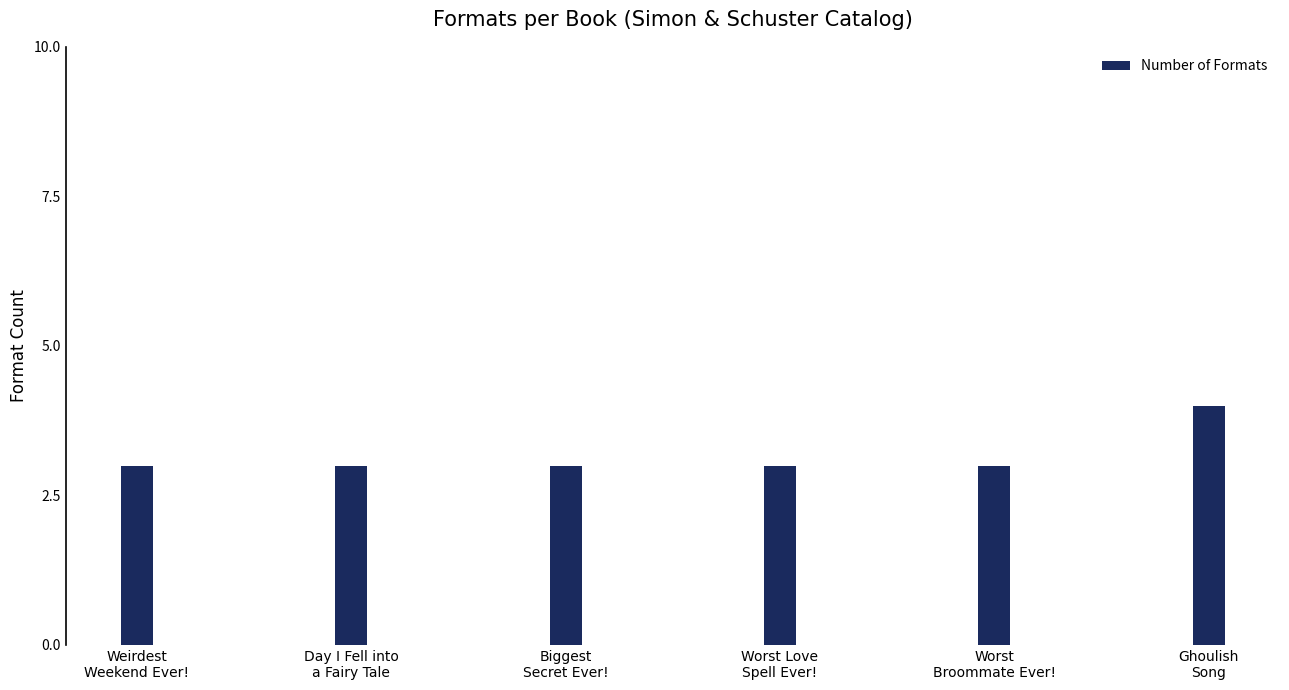

Reading left to right, list all the values displayed in this chart.

Weirdest
Weekend Ever!=3	Day I Fell into
a Fairy Tale=3	Biggest
Secret Ever!=3	Worst Love
Spell Ever!=3	Worst
Broommate Ever!=3	Ghoulish
Song=4